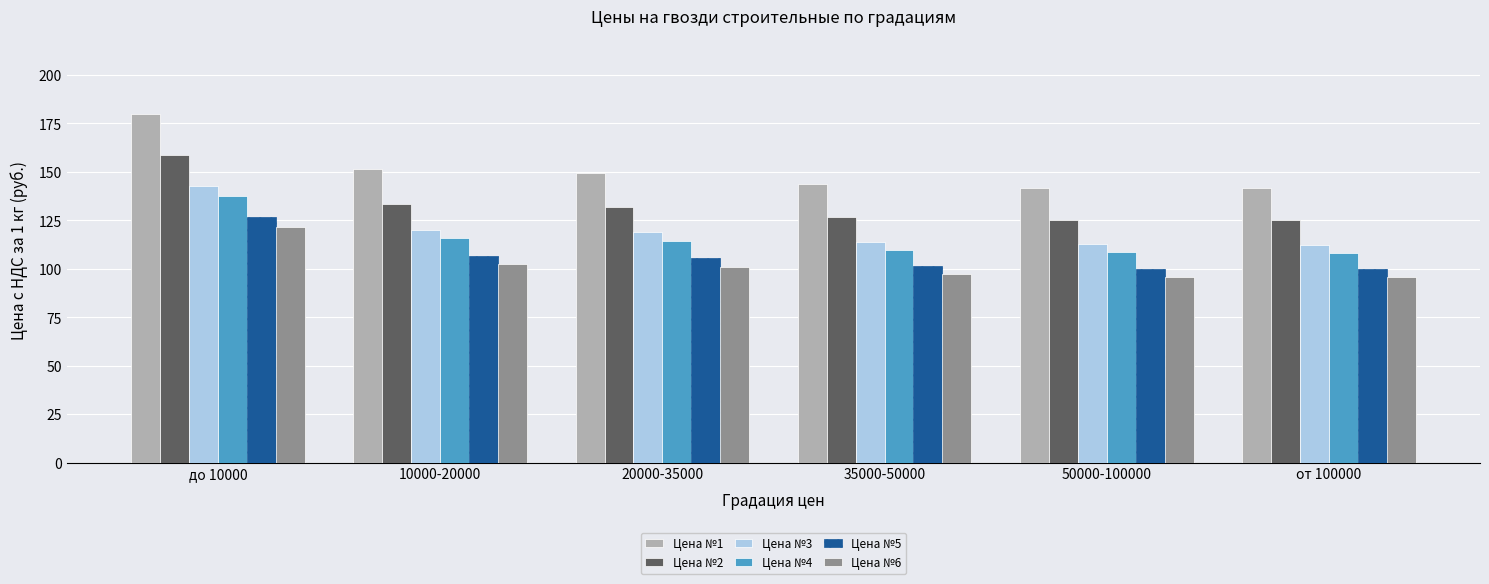

What position from the left is до 10000?

1